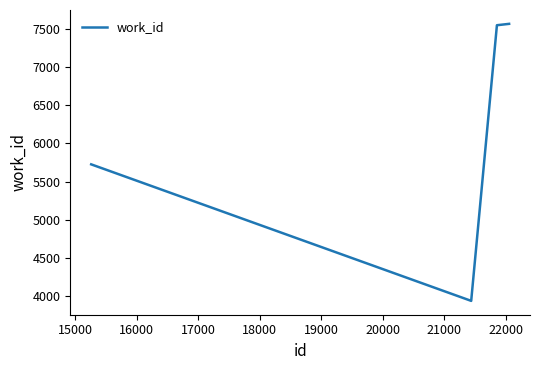

What is the smallest value displayed?

3938